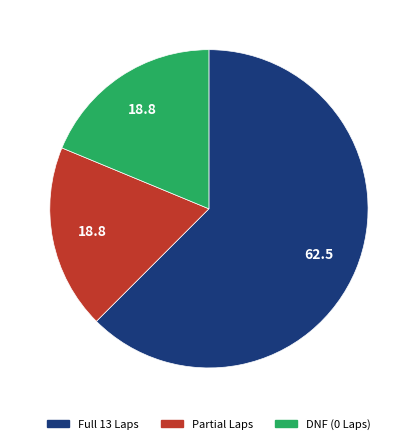

Is there a majority slice in this chart?

Yes